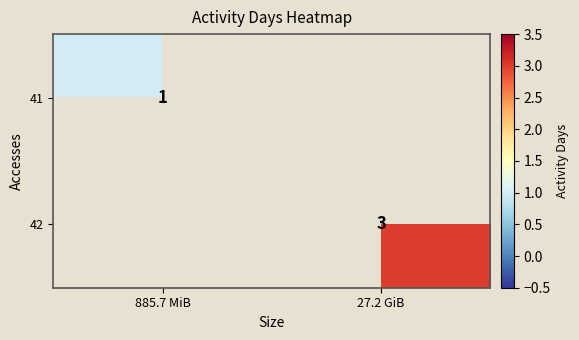

The 41 series shows 0 at 885.7 MiB. True or false?

False